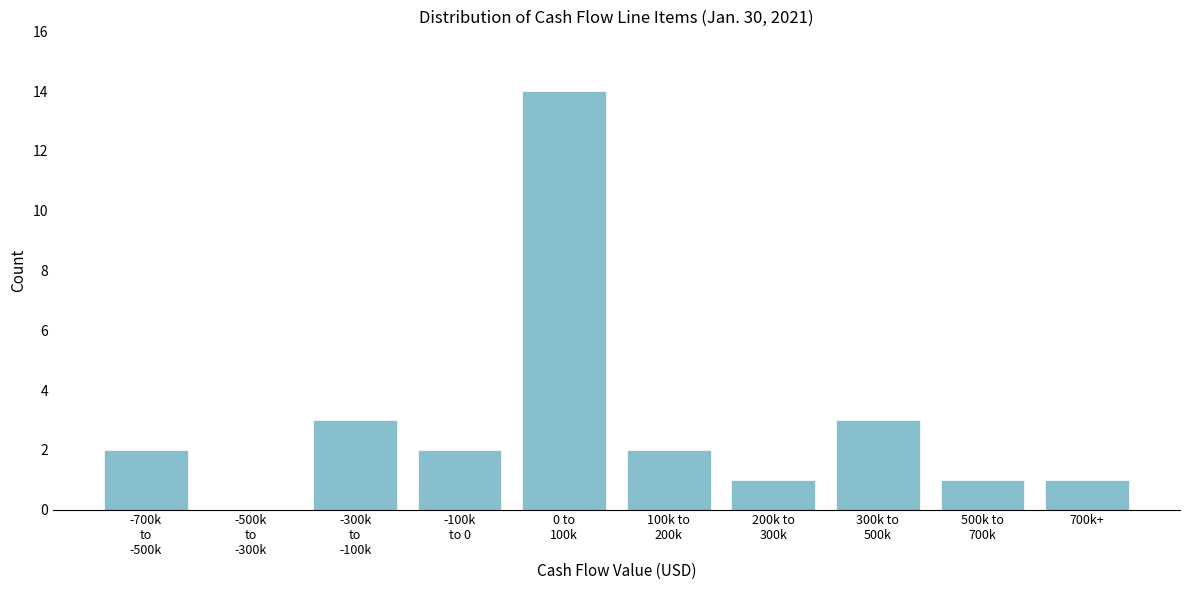

What is the sum of all values?

29